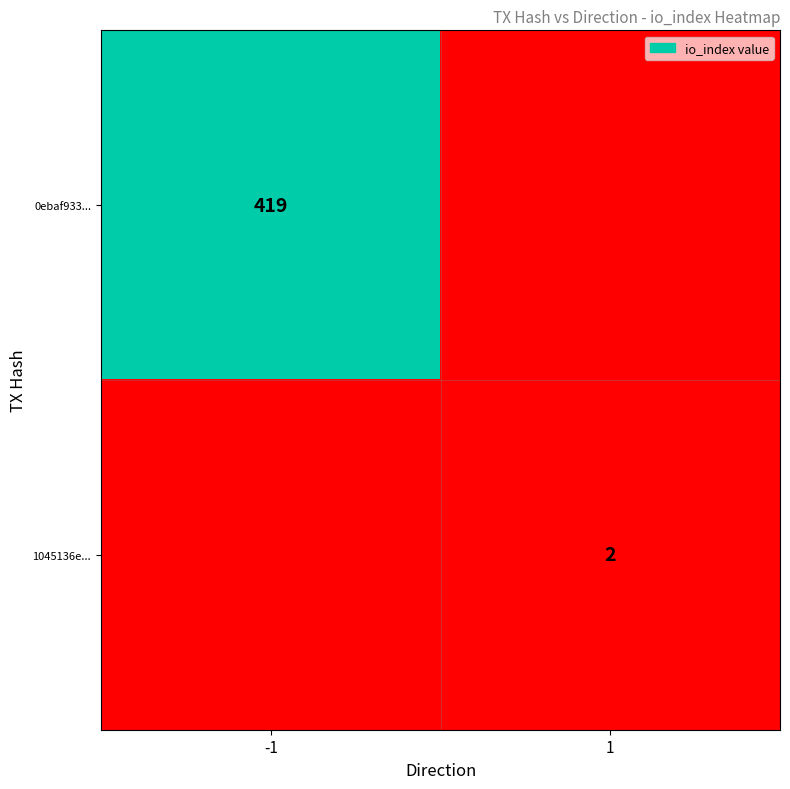

True or false: 1045136e... has a value of 2 at 1.

True